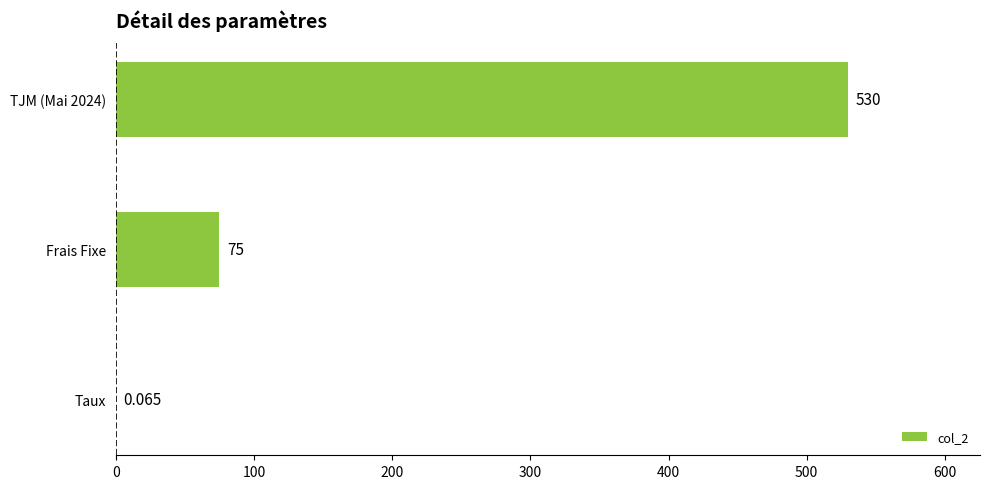

Which has a higher value, Frais Fixe or Taux?

Frais Fixe